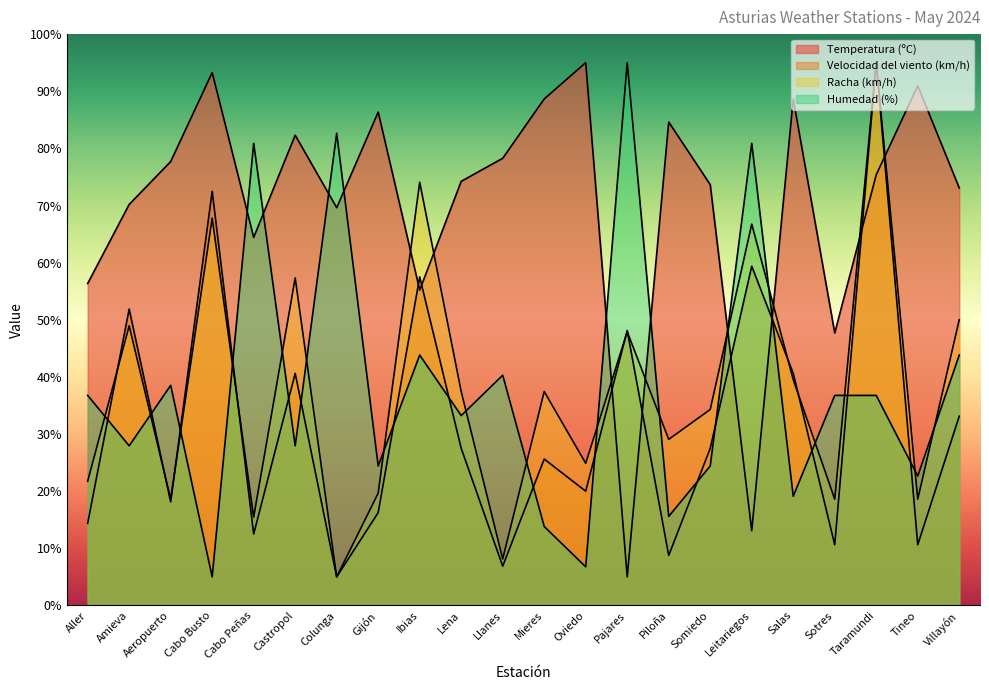

What is the sum of the Humedad (%) values at Castropol and Taramundi?

64.7